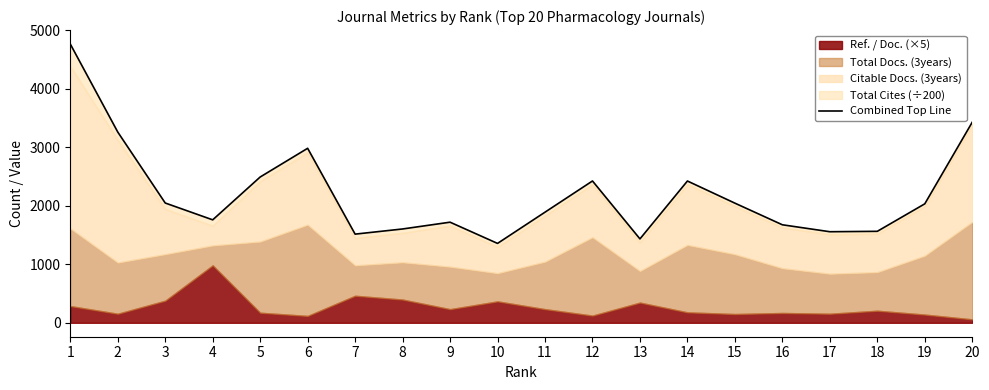

What is the difference between the values at 17 and 7?

41.1